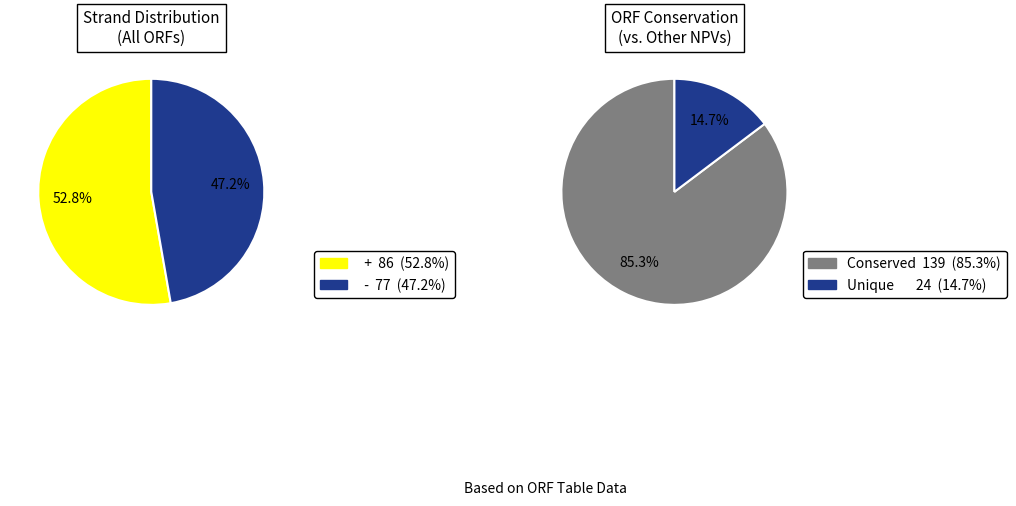

Which slice is the smallest?

-